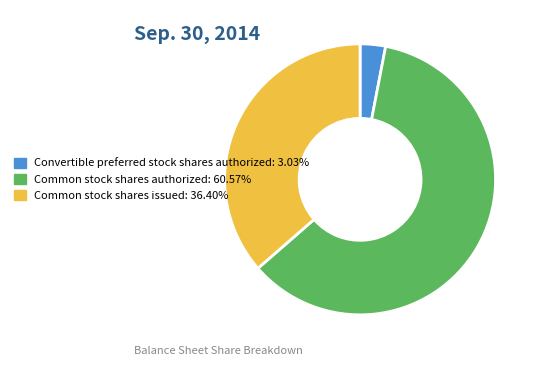

What is the ratio of the value at Common stock shares issued to the value at Common stock shares authorized?

0.6